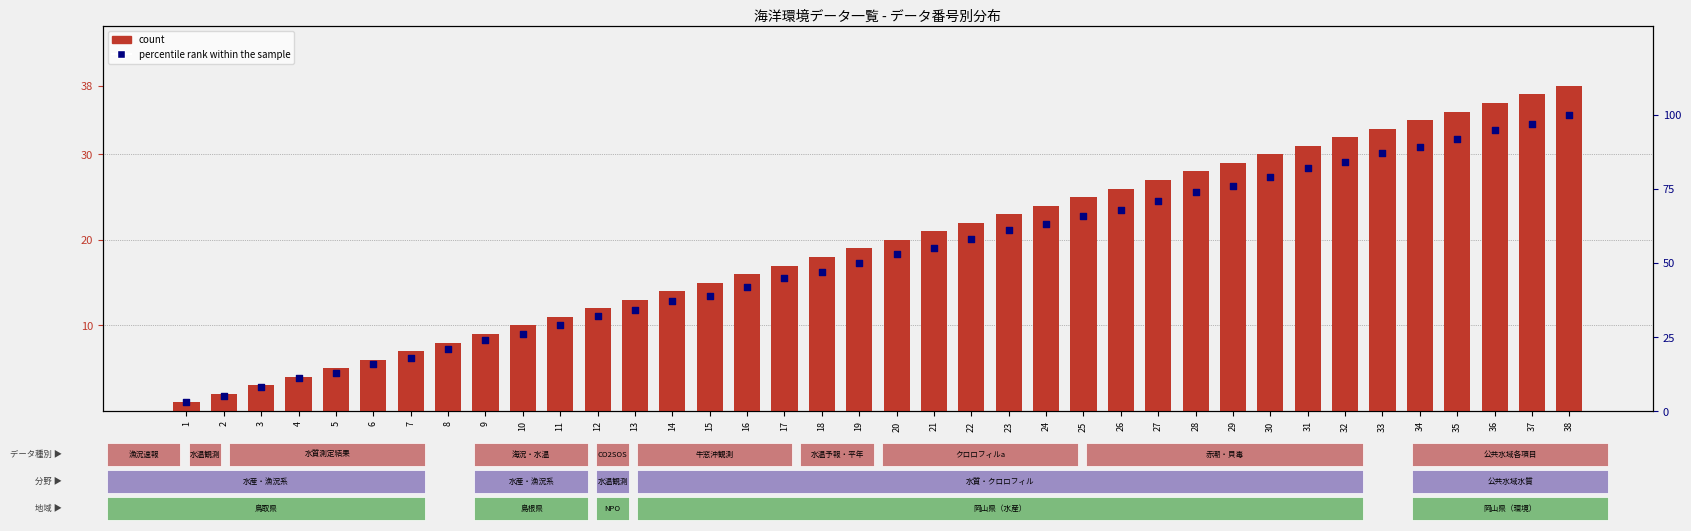

Which series reaches the minimum Y coordinate?

count